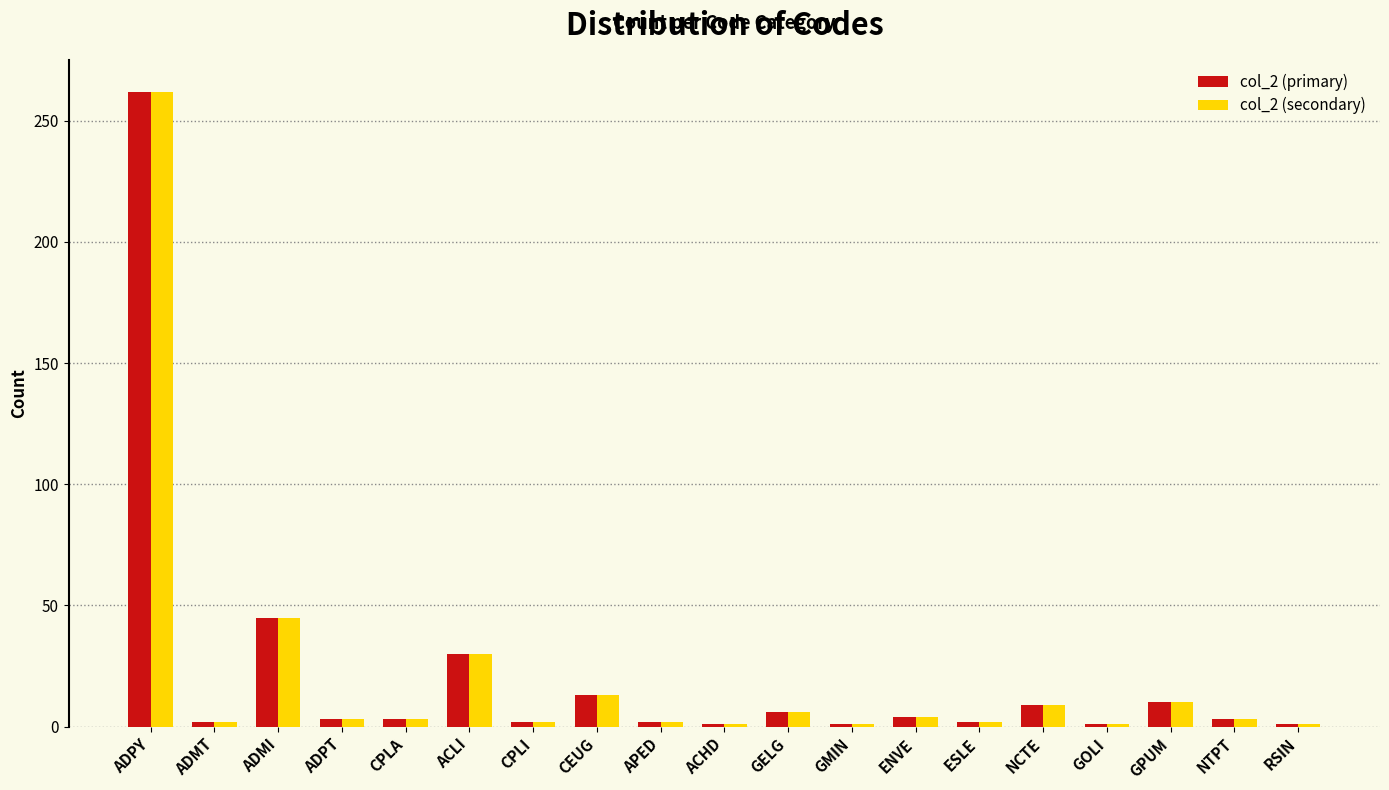

Which category has the highest value across all series?

ADPY